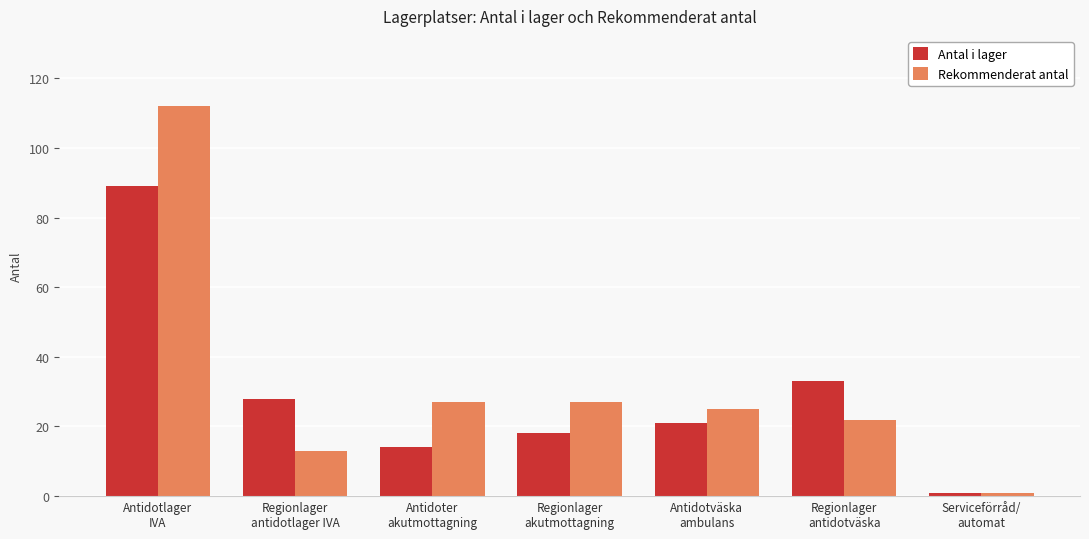

Rank the series by their maximum value, from highest to lowest.

Rekommenderat antal, Antal i lager